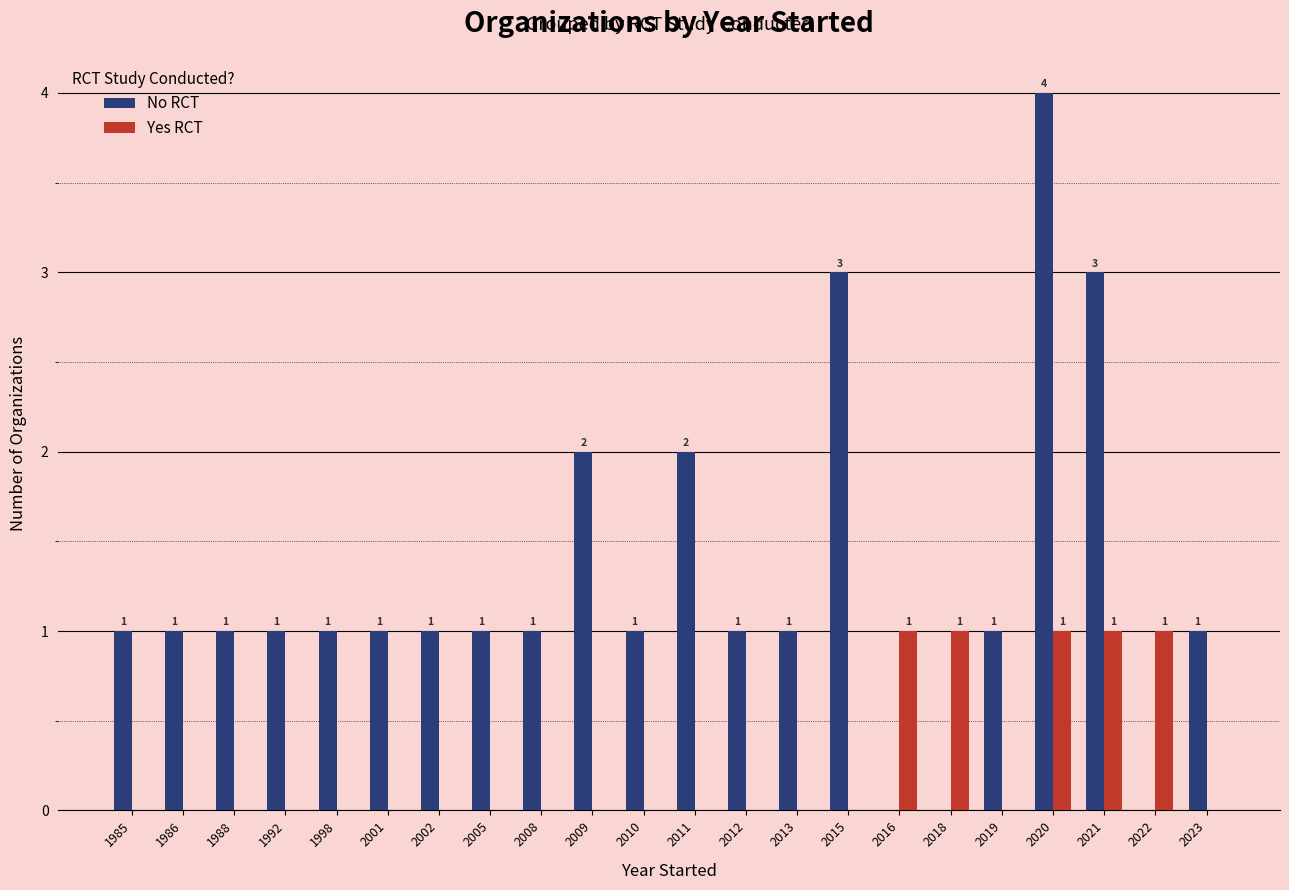

Between 2019 and 2021, which series saw the biggest shift?

No RCT